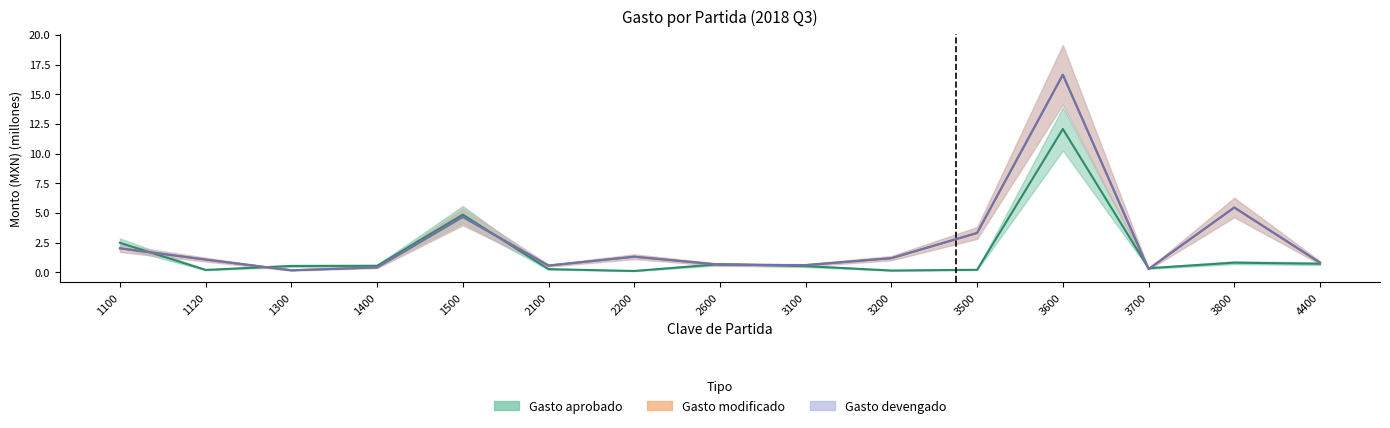

How many values in the Gasto modificado series exceed 1?

8